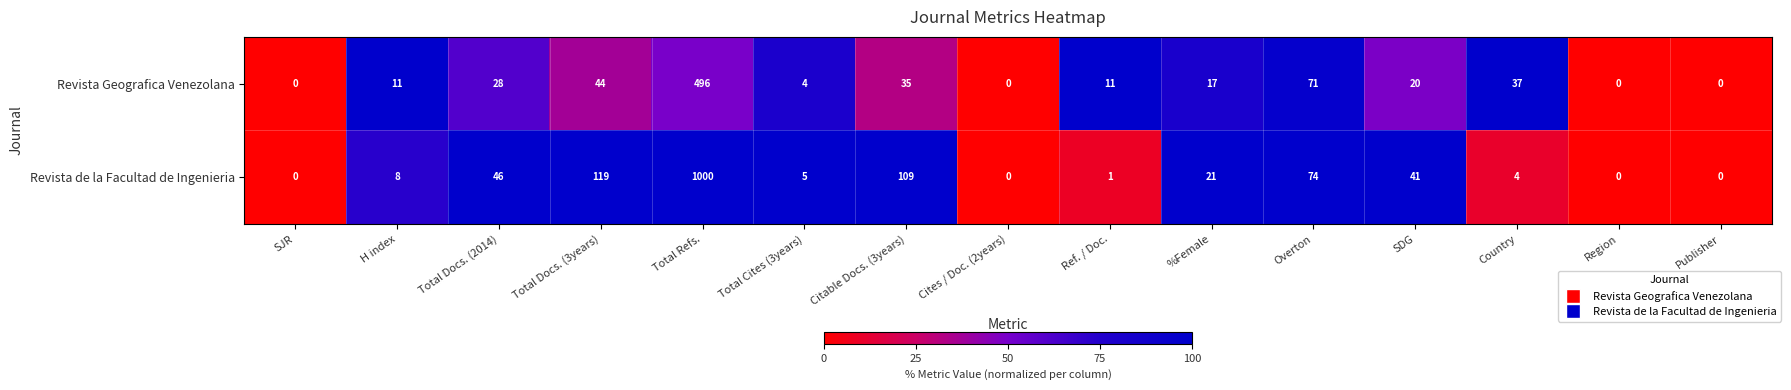

How many categories are shown in the chart?

15